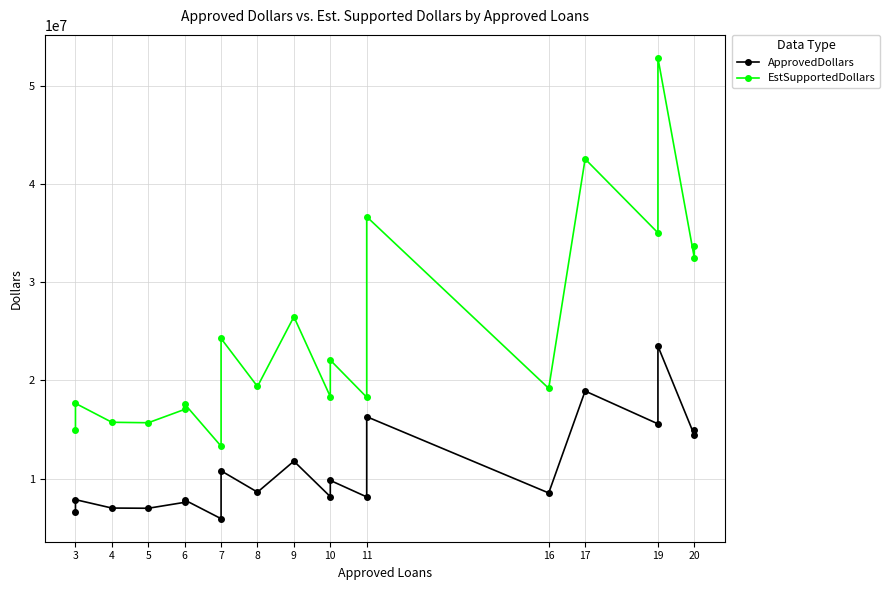

What is the difference between the EstSupportedDollars values at 7 and 10?

8770500